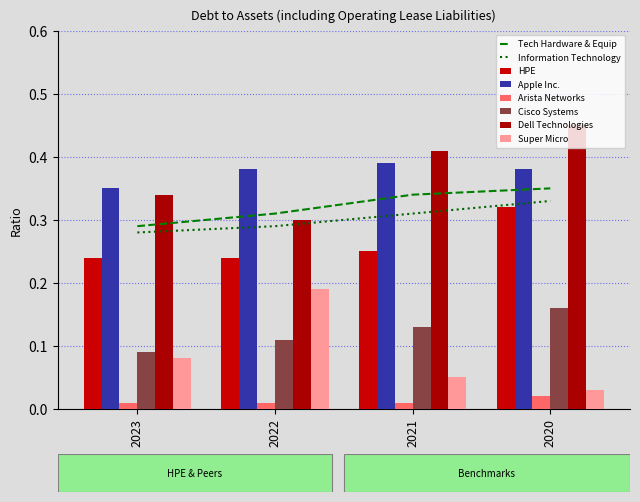

At which category is the sum across all series the highest?

2020